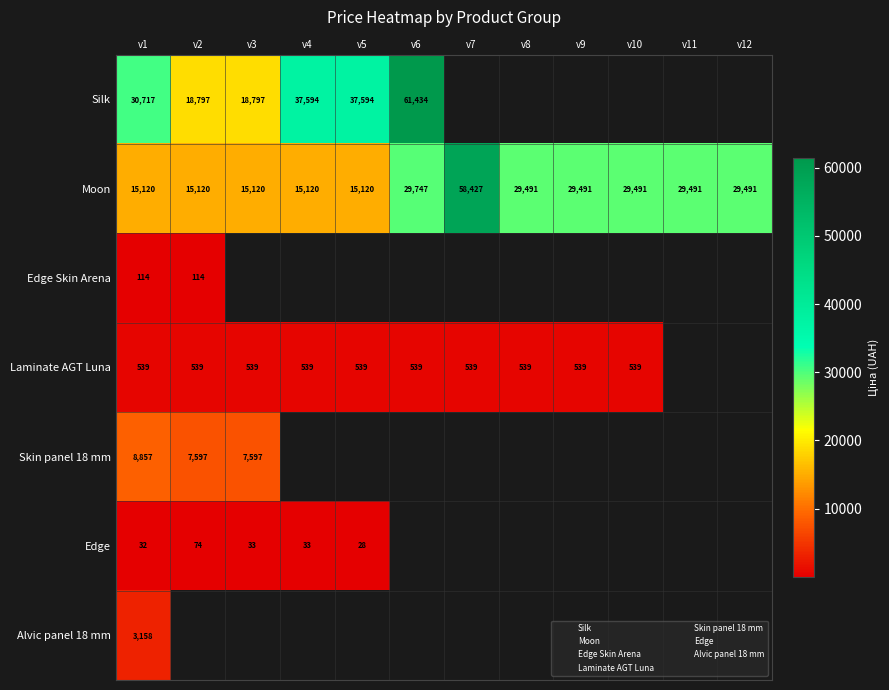

Count the number of categories in the chart.

12